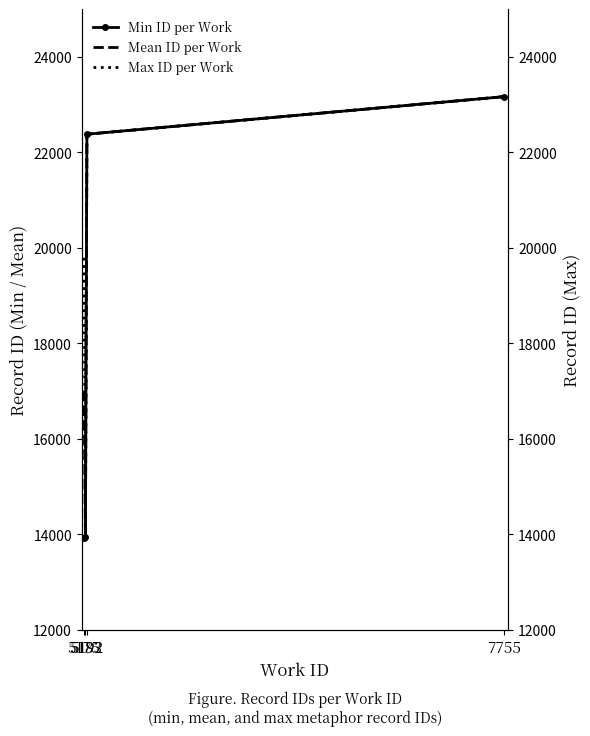

In Mean ID per Work, how many points are lower than both neighbors (excluding endpoints)?

1